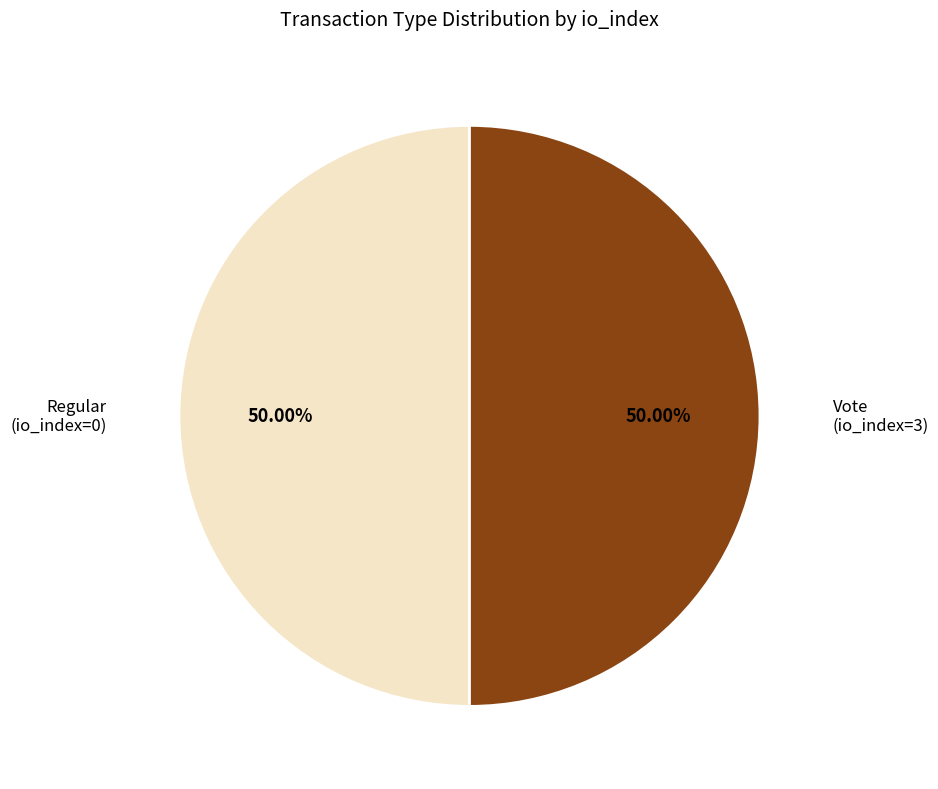

Combined, do Vote and Regular account for over 50%?

Yes